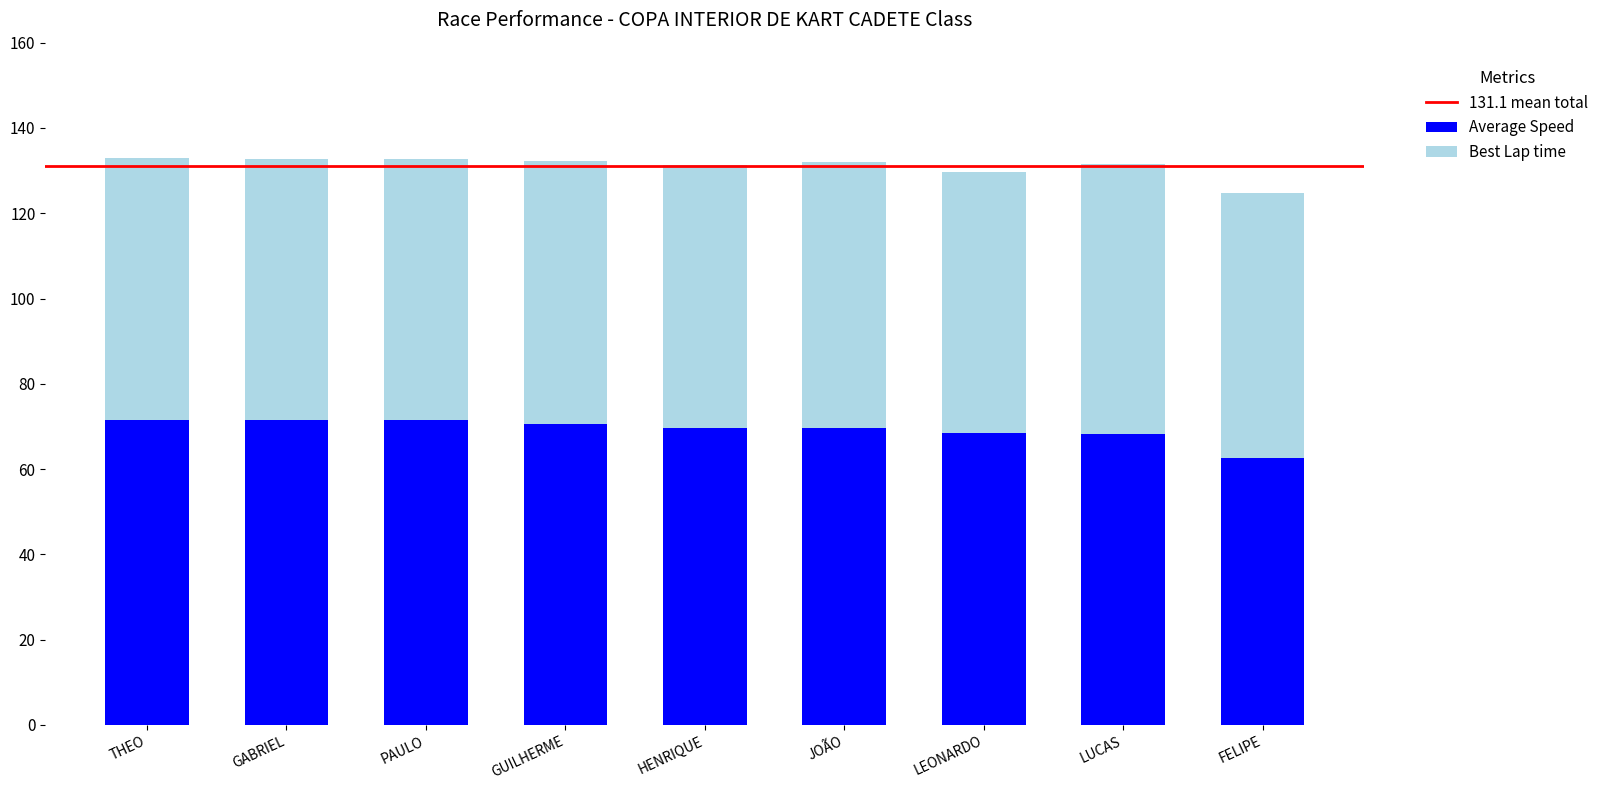

What is the total value across all series at GABRIEL?

132.7